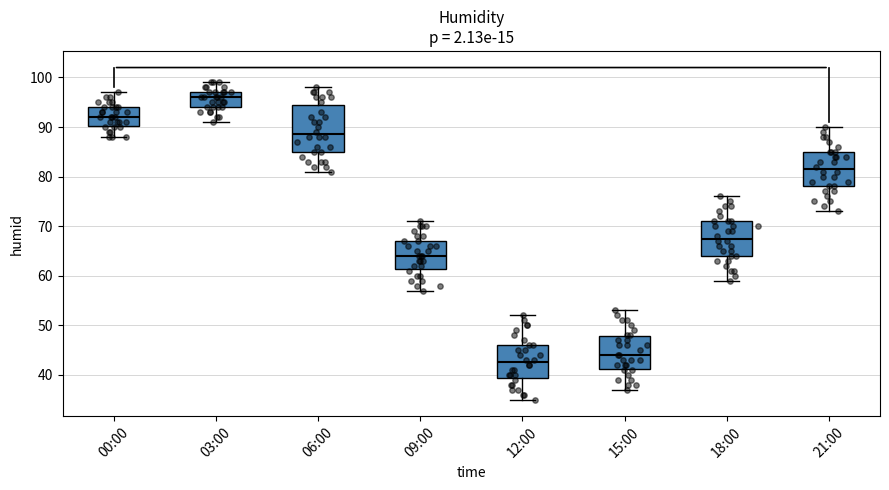

Reading left to right, read every box against the y-axis: the position of its median line, the range the box covers, and the ends of its whiskers. The values are not printed on the chart, so give them approximately, as read against the axis.

00:00: median 92, box 90 to 94, whiskers 88 to 97
03:00: median 96, box 94 to 97, whiskers 91 to 99
06:00: median 89, box 85 to 95, whiskers 81 to 98
09:00: median 64, box 61 to 67, whiskers 57 to 71
12:00: median 43, box 39 to 46, whiskers 35 to 52
15:00: median 44, box 41 to 48, whiskers 37 to 53
18:00: median 68, box 64 to 71, whiskers 59 to 76
21:00: median 82, box 78 to 85, whiskers 73 to 90